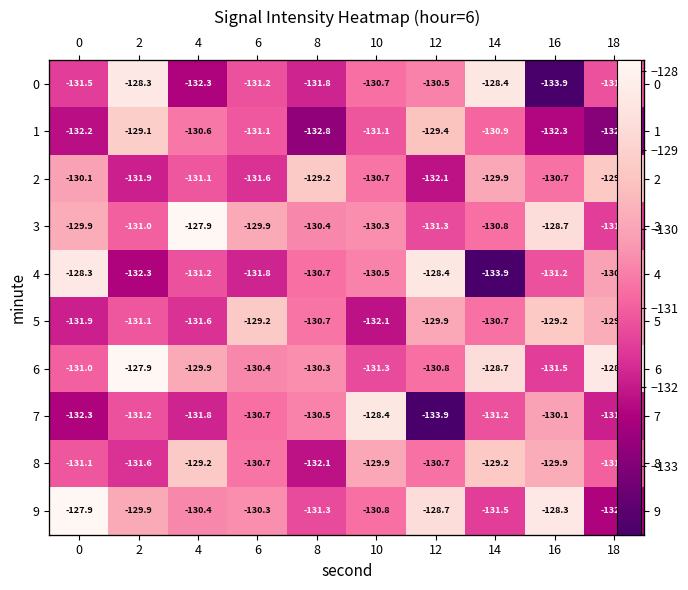

At which label does 2 first exceed -130?

8